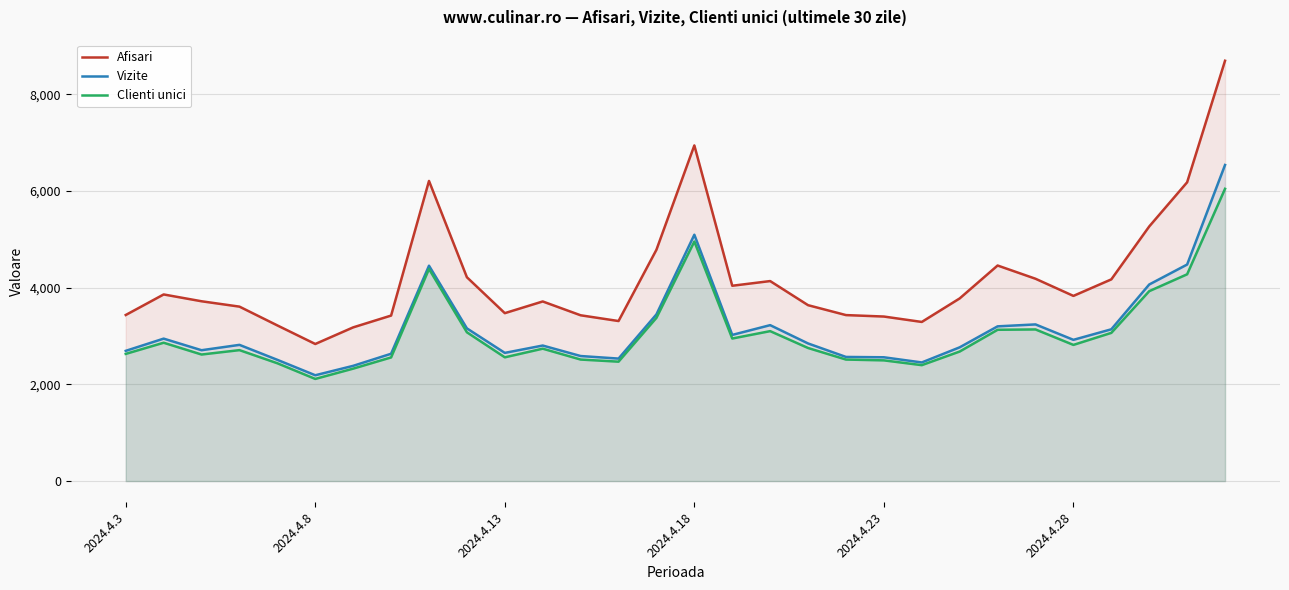

True or false: Vizite and Afisari intersect in this chart.

False